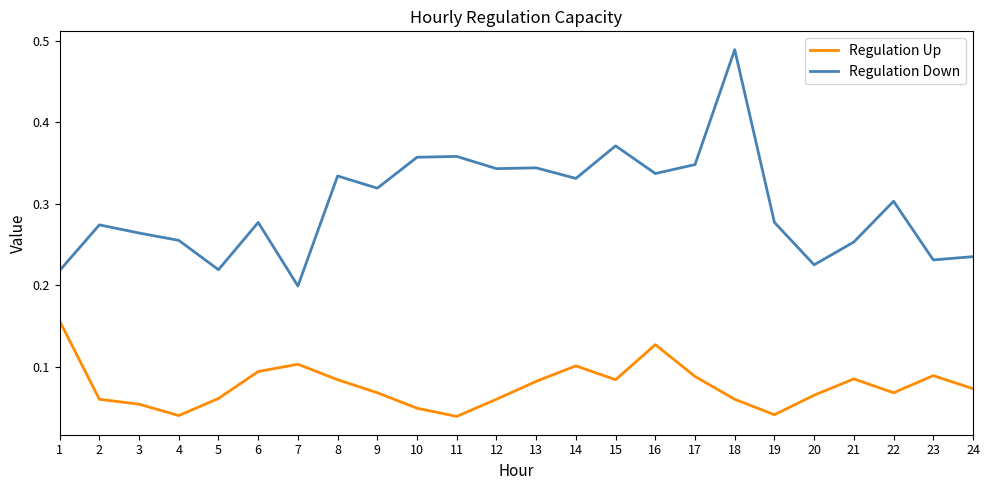

Rank the series by their average value, from lowest to highest.

Regulation Up, Regulation Down